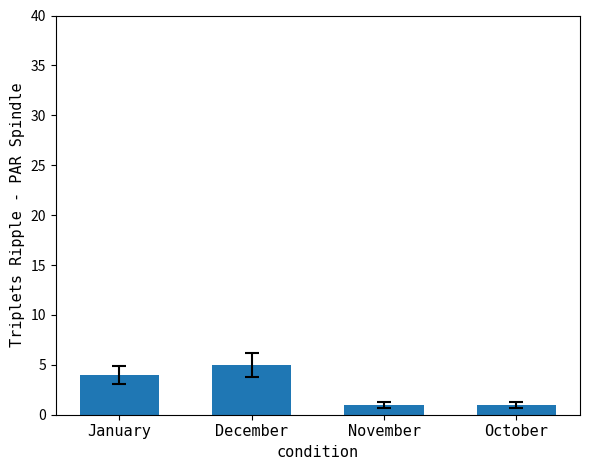

Reading left to right, what are all the values shown in this chart?

4	5	1	1